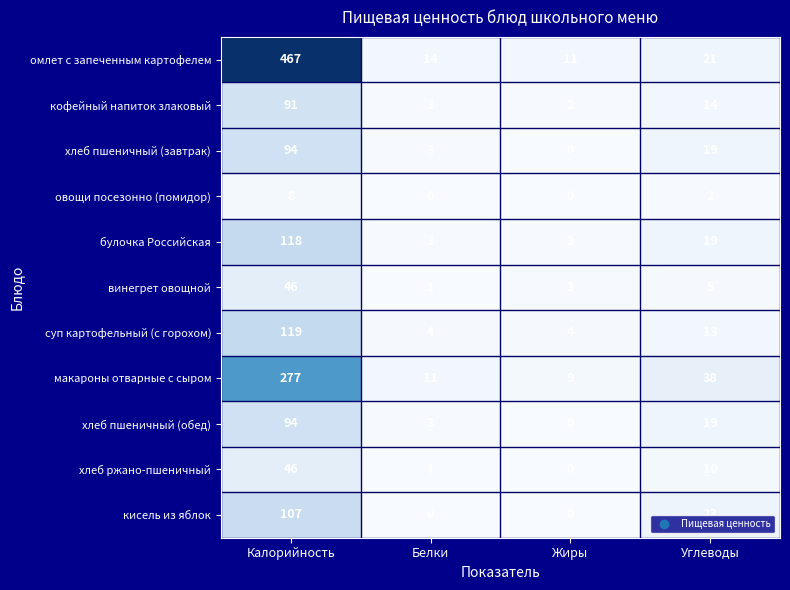

Which series has the widest spread of values?

омлет с запеченным картофелем